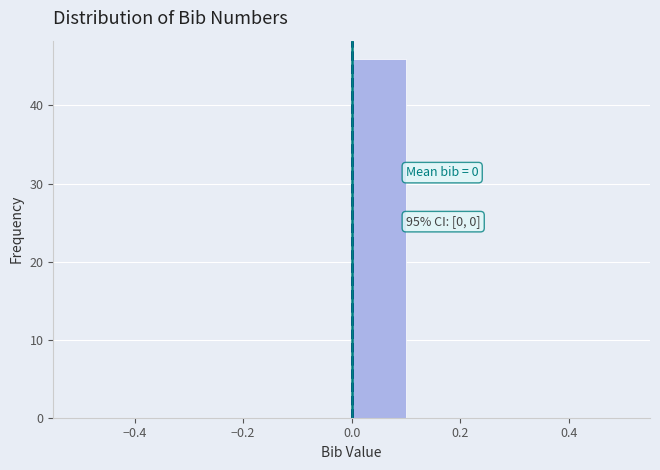

Which range on the x-axis has the tallest bar?

0.0 to 0.1